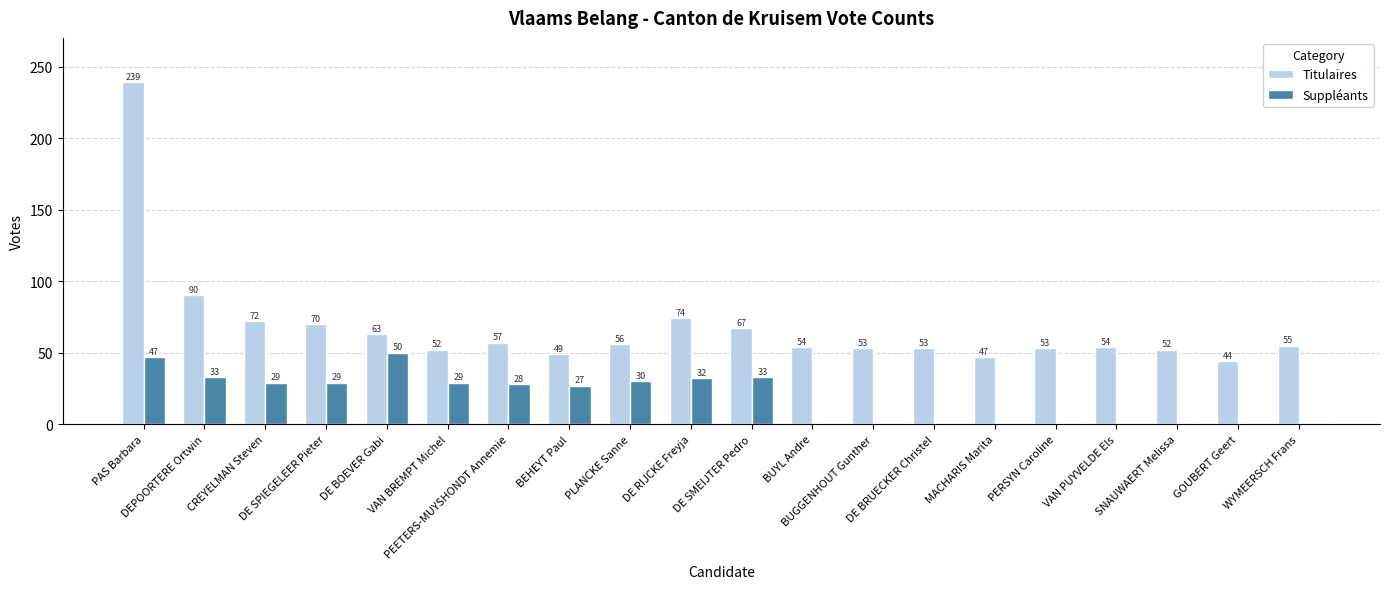

What is the greatest value displayed?

239